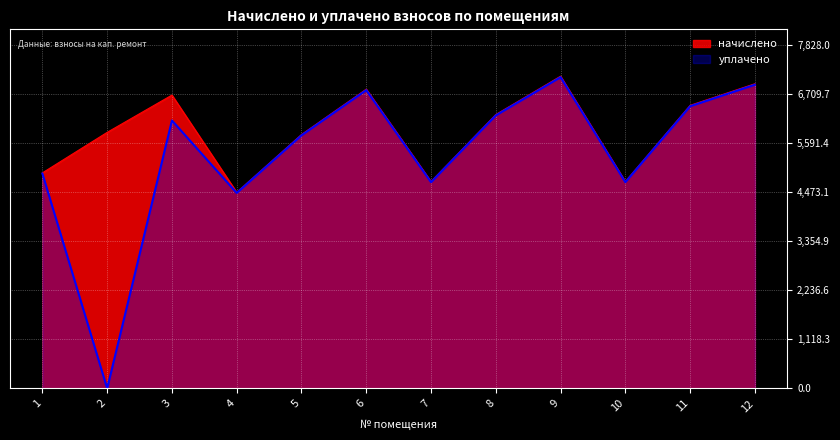

What is the greatest value displayed?

7116.4